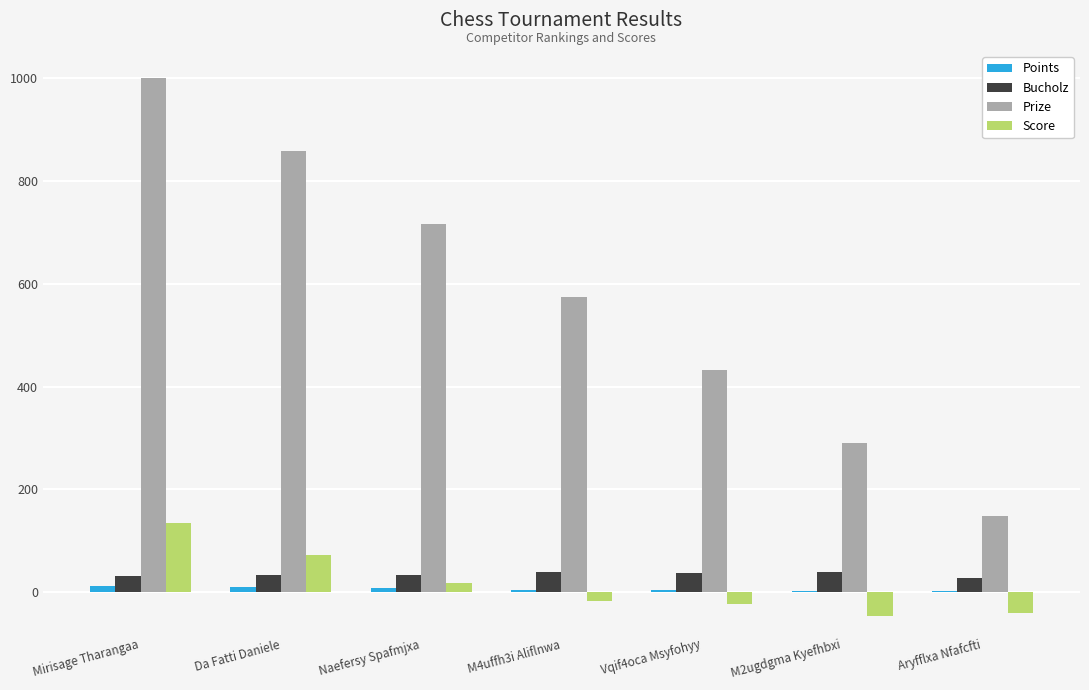

What is the sum of all Score values?

100